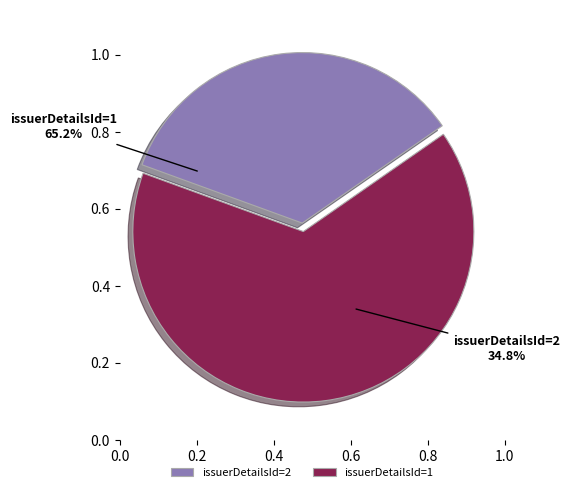

Which has a higher value, issuerDetailsId=2 or issuerDetailsId=1?

issuerDetailsId=1